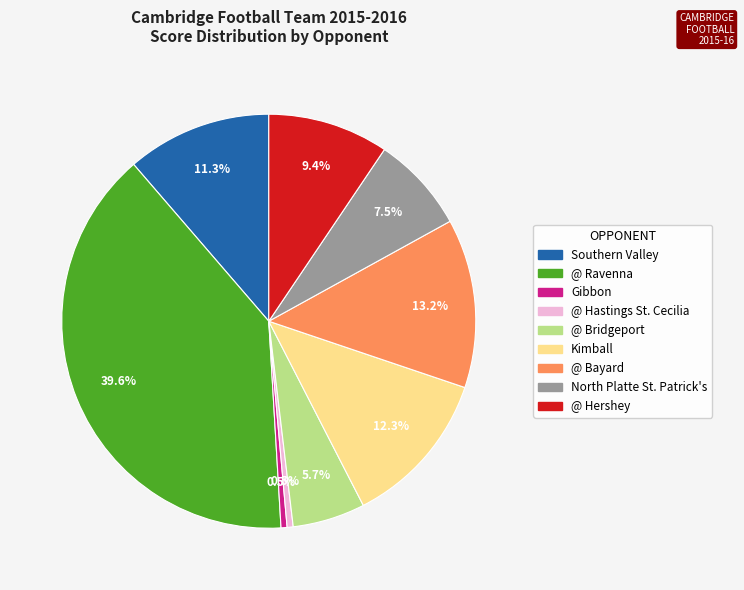

How many slices are in this pie chart?

9